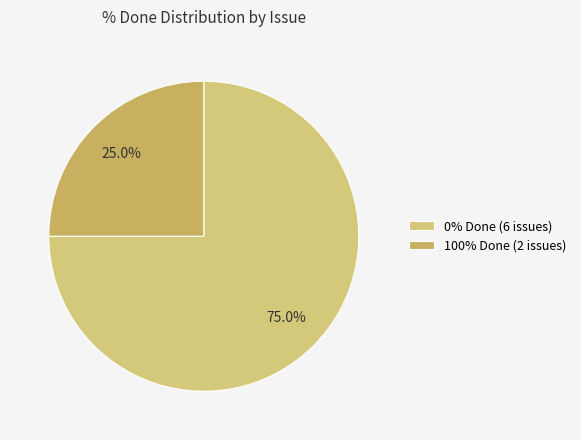

Rank the categories by value from highest to lowest.

0% Done (6 issues), 100% Done (2 issues)